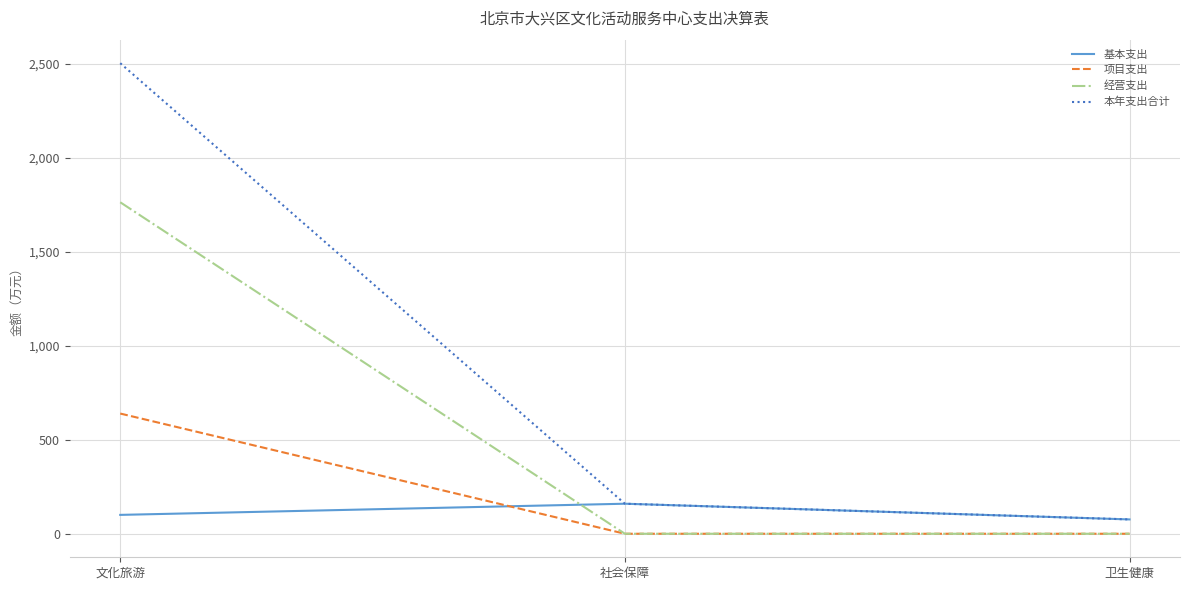

Which series has the largest total across all categories?

本年支出合计